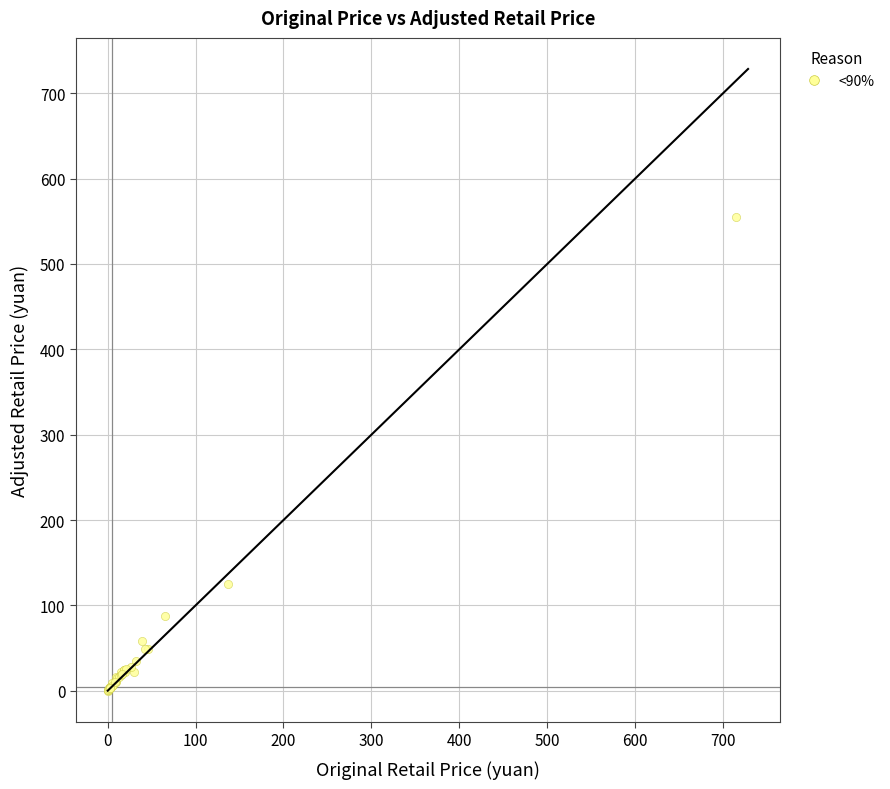

What Y value in the scatter plot is closest to 277?

125.0